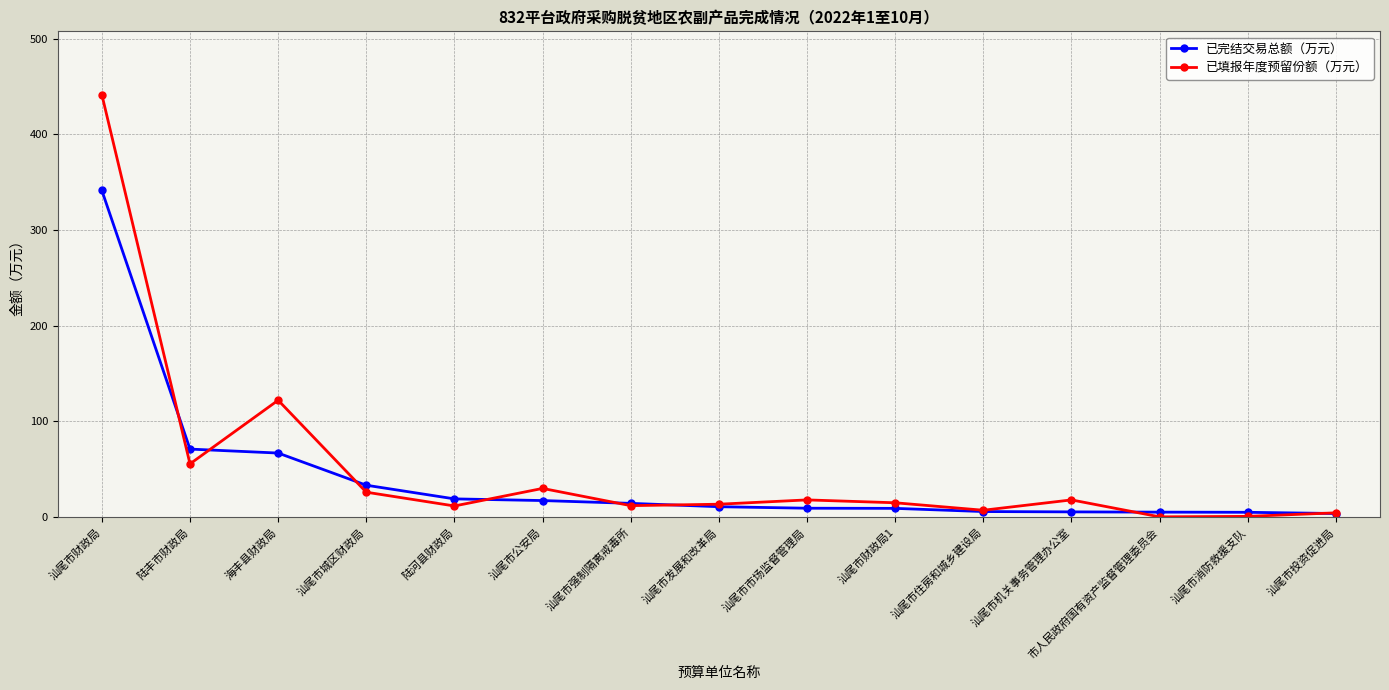

Where is the first local minimum for 已填报年度预留份额（万元）?

陆丰市财政局